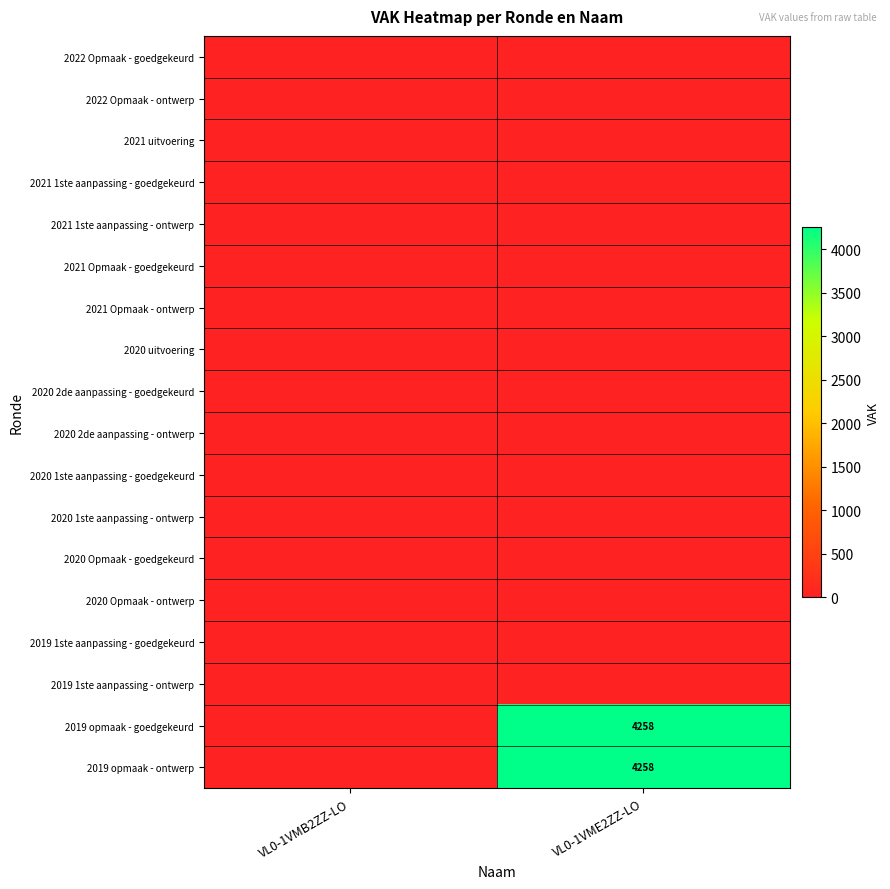

The value of 2019 opmaak - ontwerp at VL0-1VME2ZZ-LO is 1940. True or false?

False